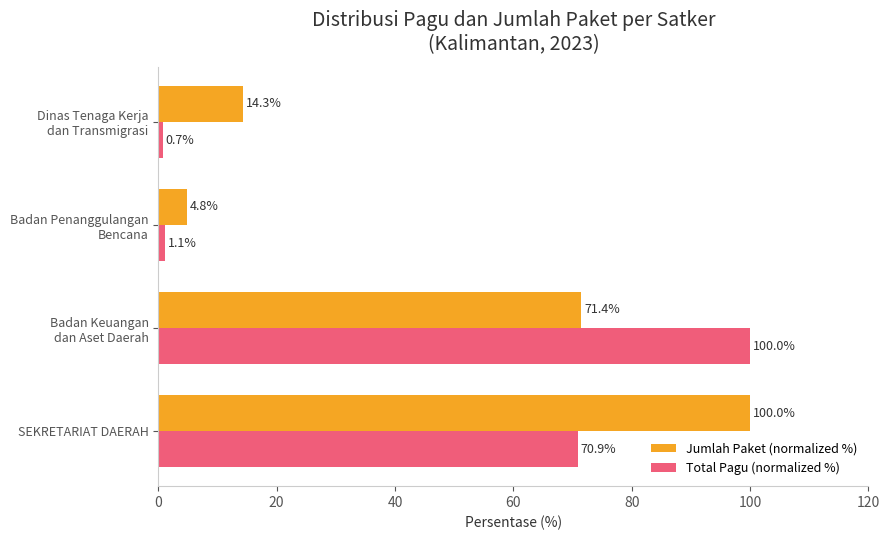

What is the difference between the maximum and minimum values in the Jumlah Paket (normalized %) series?

95.2